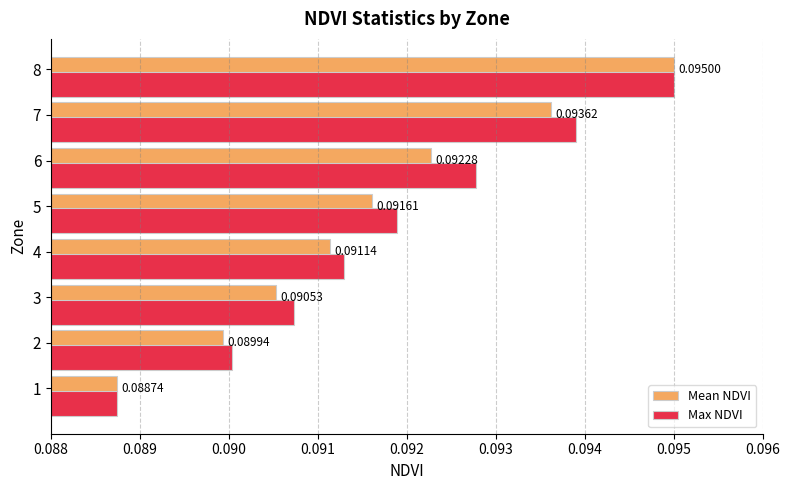

What is the sum of all Mean NDVI values?

0.7